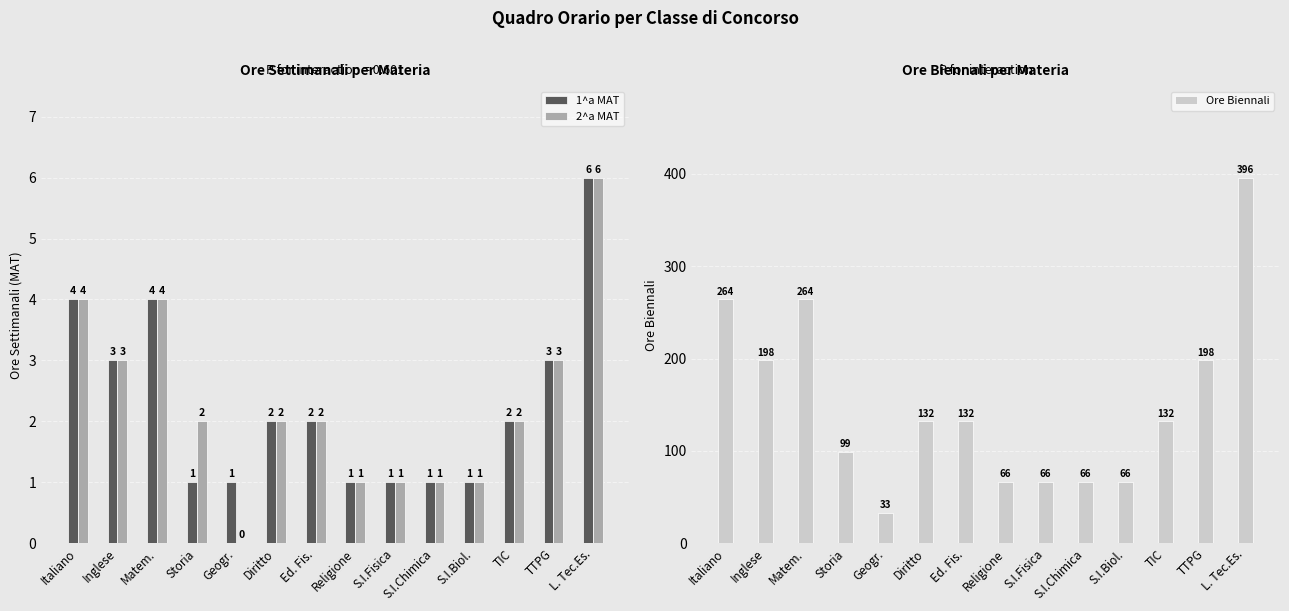

What is the value of the 1^a MAT bar at the 11th from the left?

1